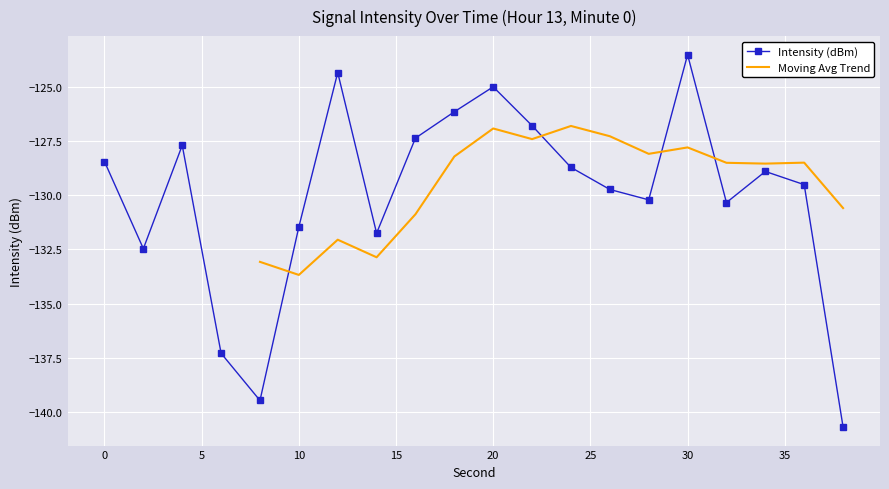

How many values are below -128?

13